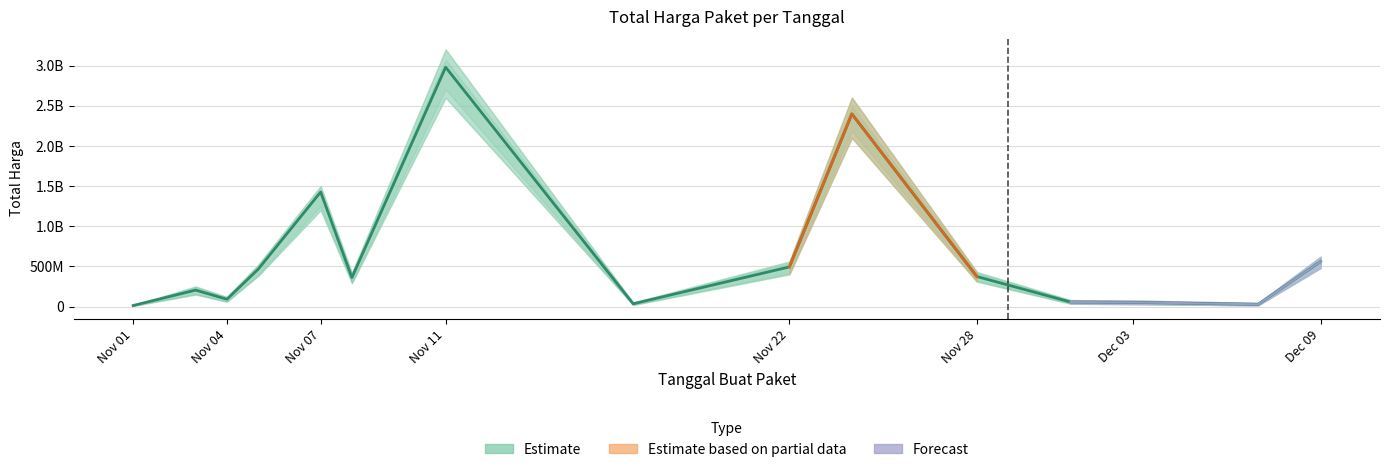

What is the change in value from Nov 01 to Nov 28?

+360616500